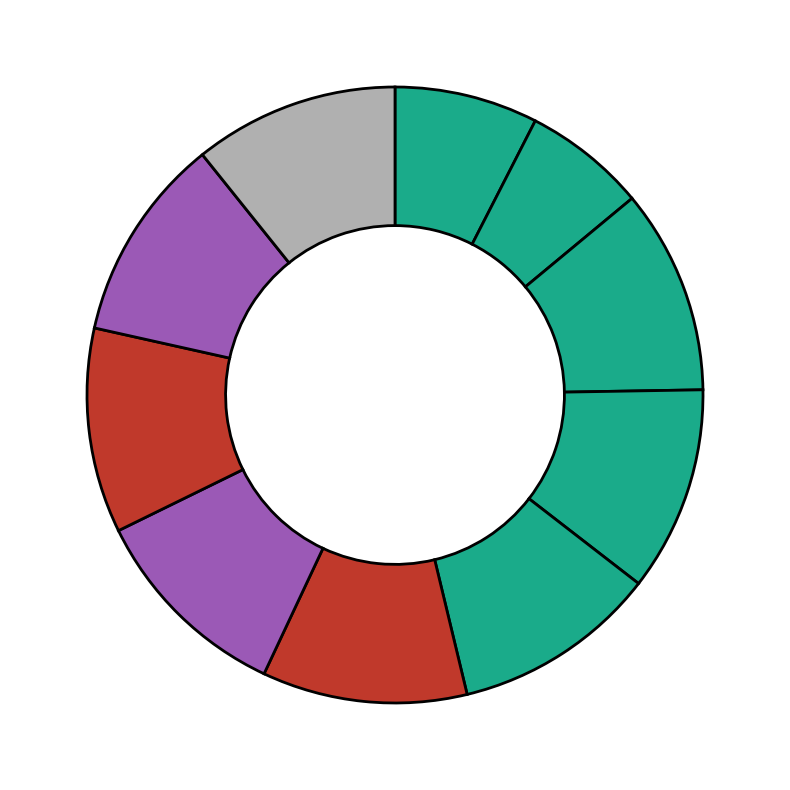

To the nearest percent, what is the average slice percentage?

10%